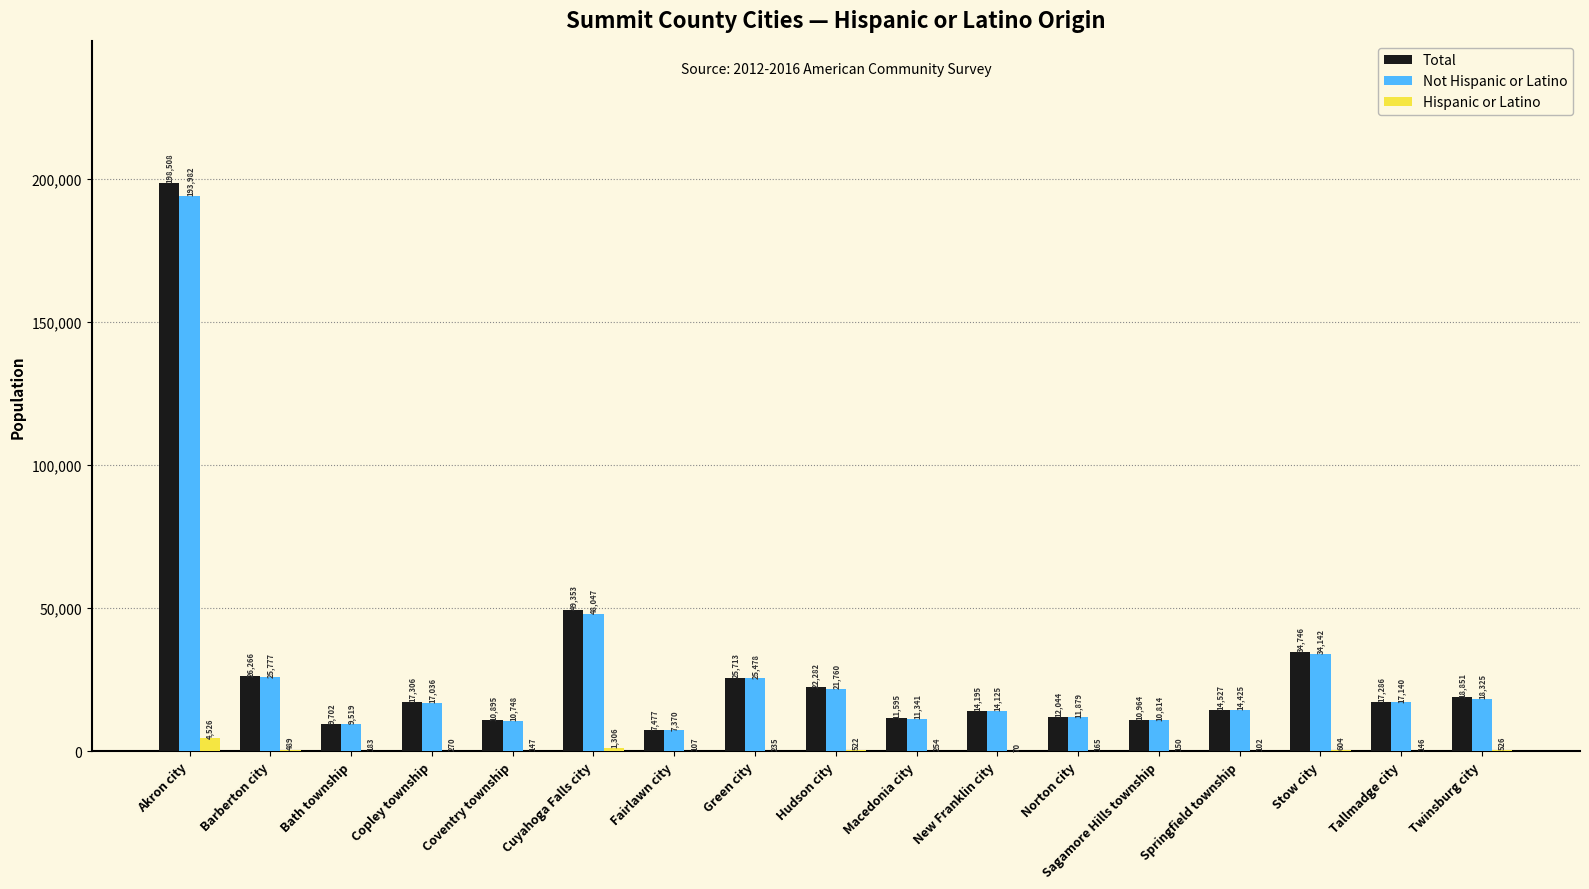

What is the spread (max minus min) of values at Stow city?

34142